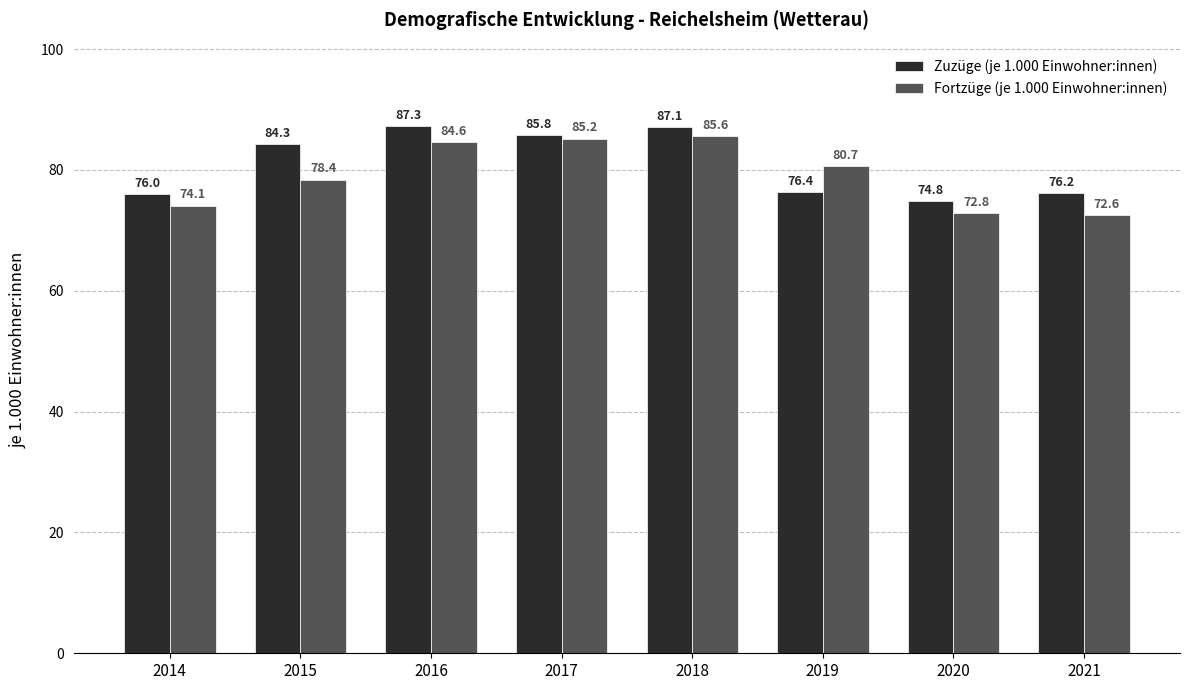

Which series has the widest spread of values?

Fortzüge (je 1.000 Einwohner:innen)